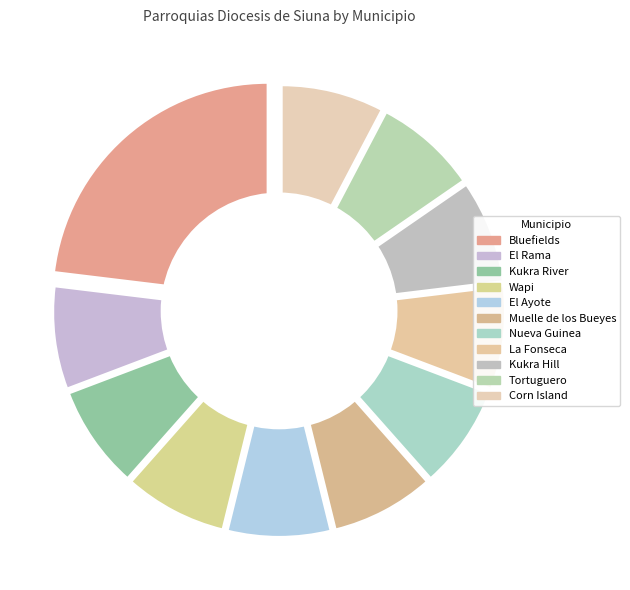

What percentage do Kukra Hill and Wapi together represent?

15.4%